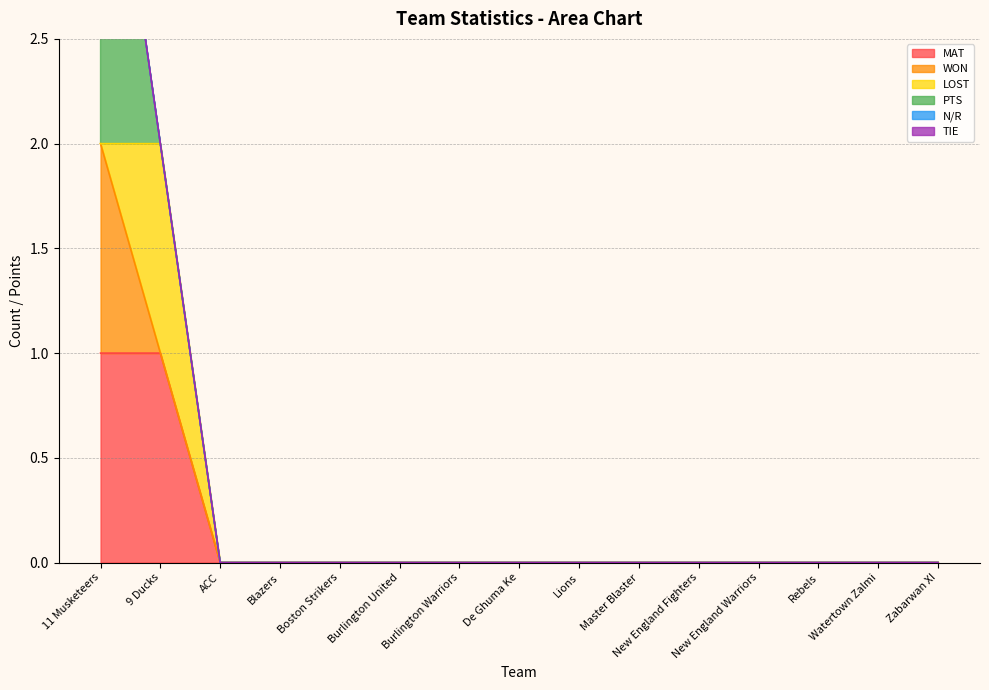

Which label corresponds to the smallest value in the chart?

ACC